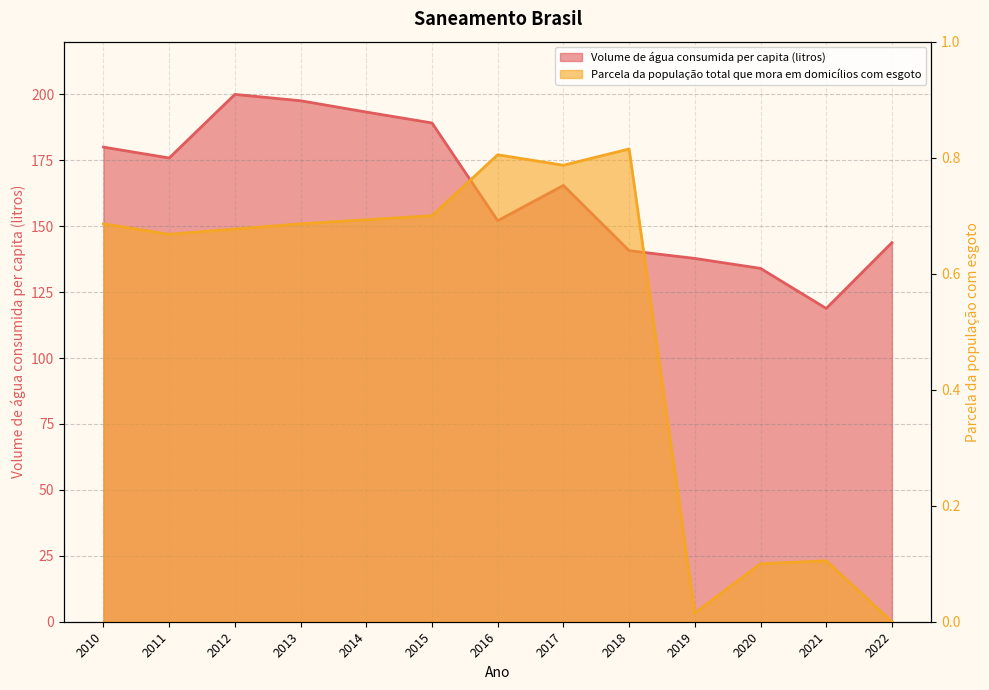

What is the value of the Volume de água consumida per capita (litros) point at the 11th from the left?

134.0